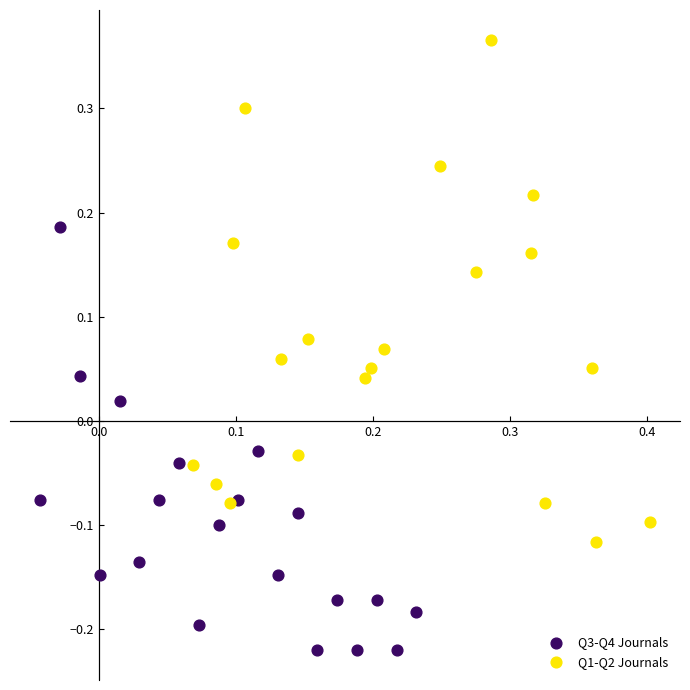

What are all the series names shown in the legend?

Q3-Q4 Journals, Q1-Q2 Journals